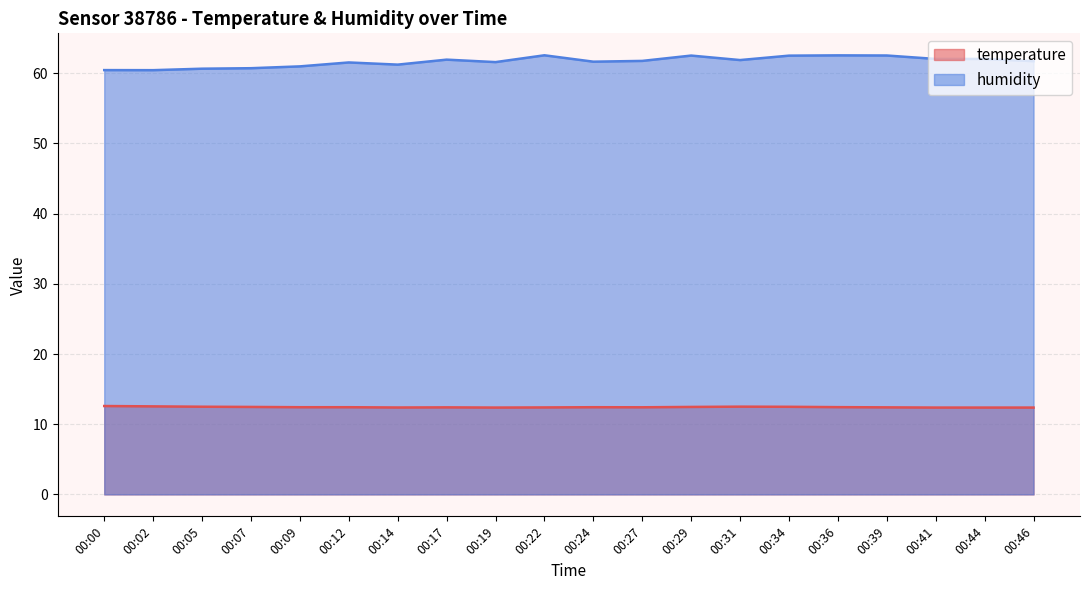

At how many categories does at least one series exceed 52?

20